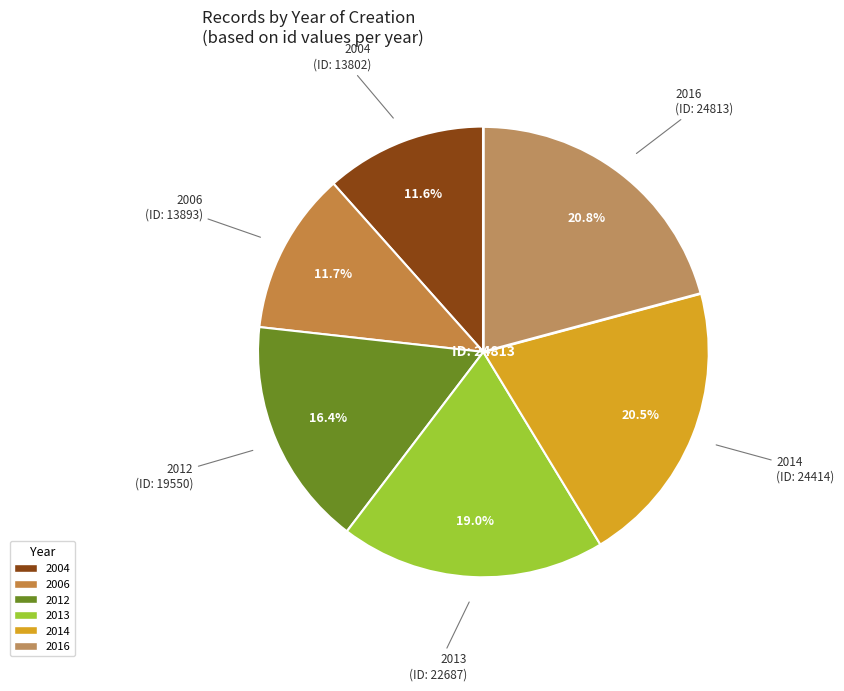

To the nearest percent, what percentage of the pie is 2013?

19%